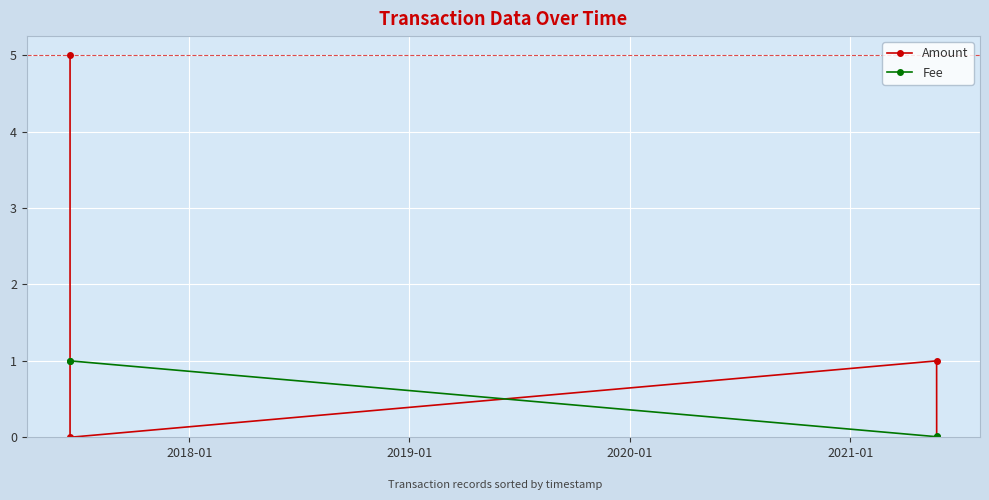

What is the highest value of the Fee series?

1.0